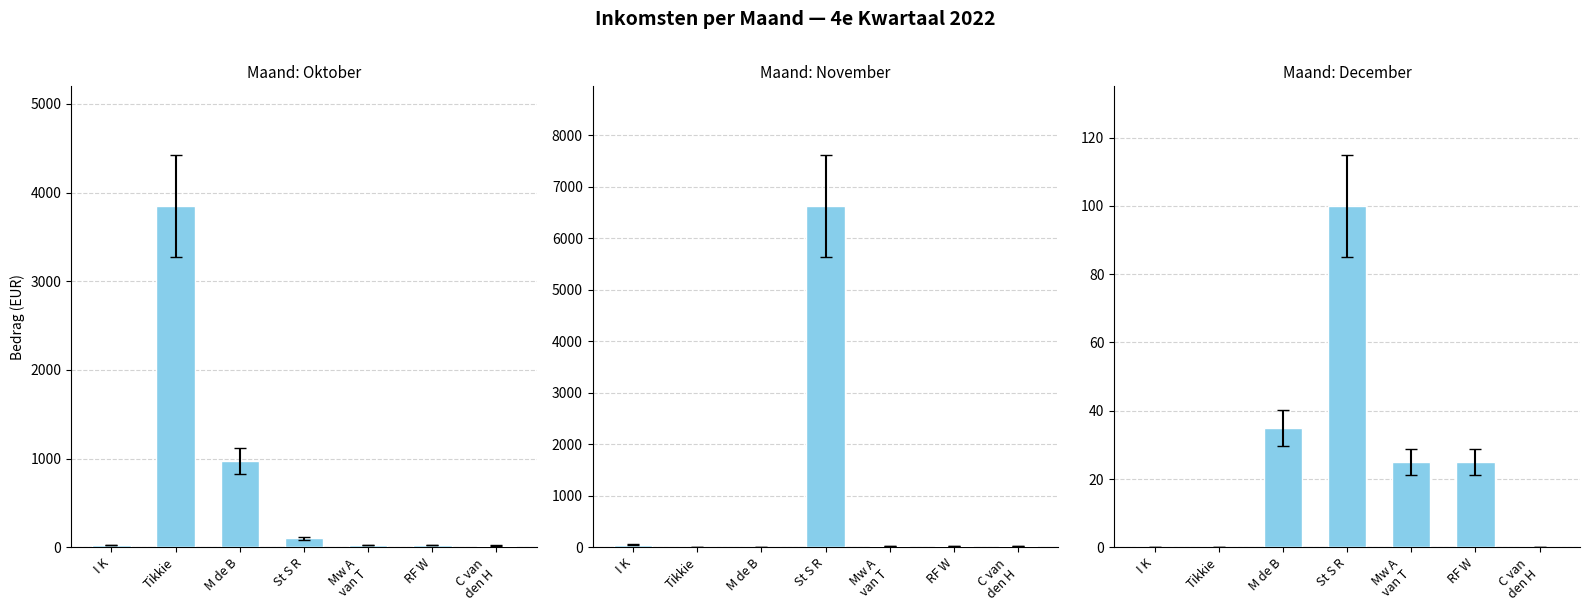

What is the difference between the maximum and minimum values in the November series?

6626.0